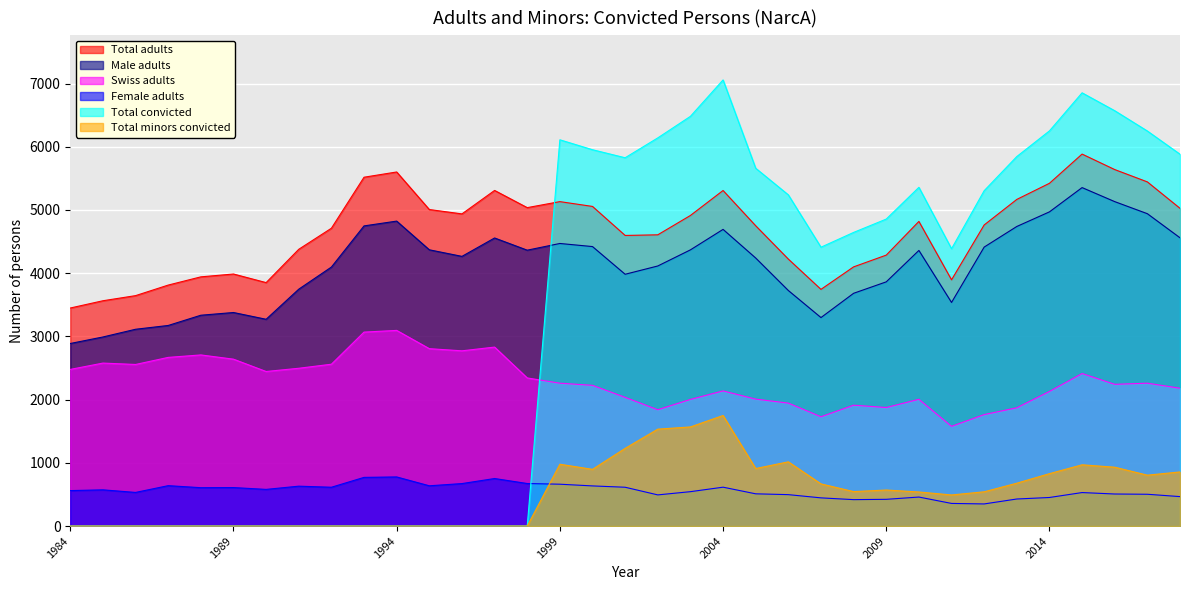

List the series in order of their peak value, lowest first.

Female adults, Total minors convicted, Swiss adults, Male adults, Total adults, Total convicted